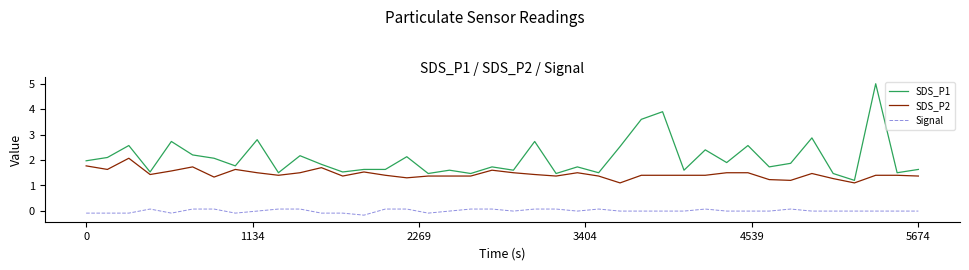

What is the difference between the maximum and minimum values in the SDS_P2 series?

1.0